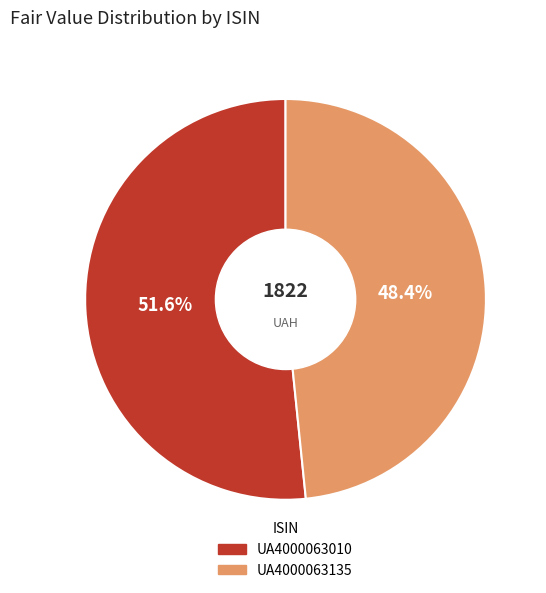

Between UA4000063135 and UA4000063010, which is larger?

UA4000063010